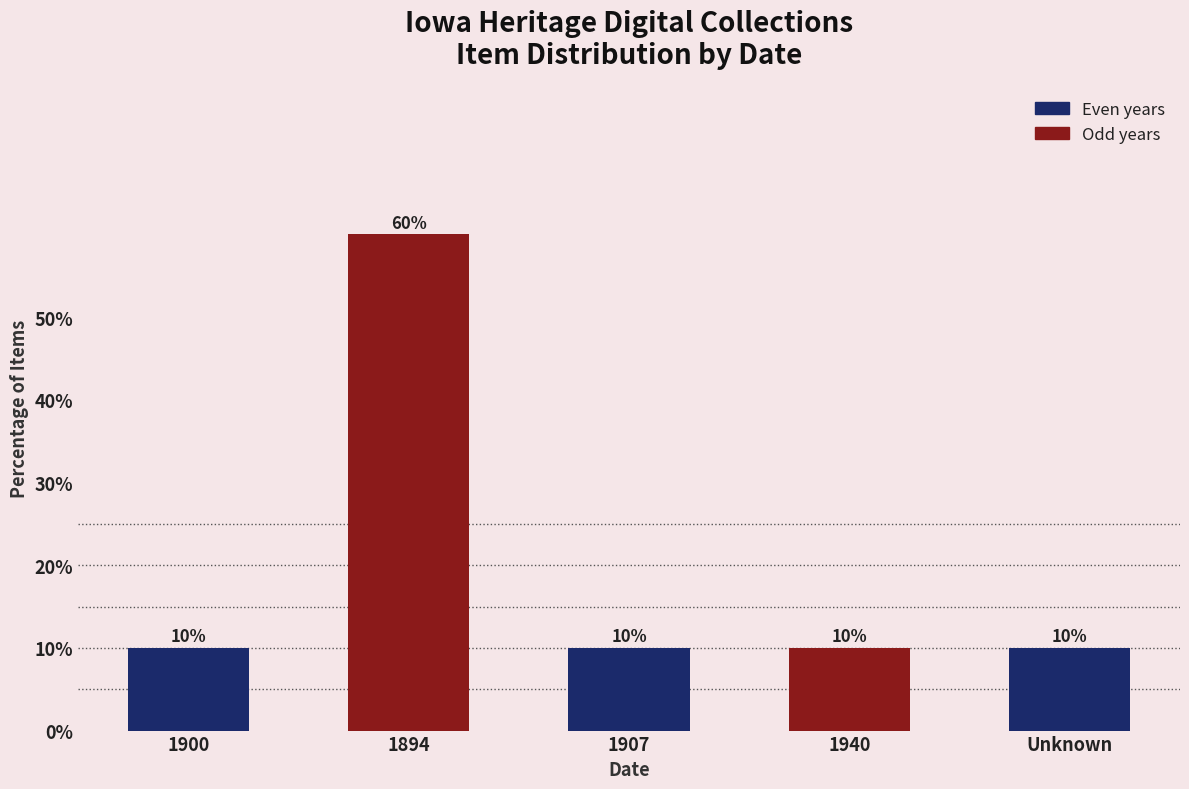

The value at 1940 is 18. True or false?

False